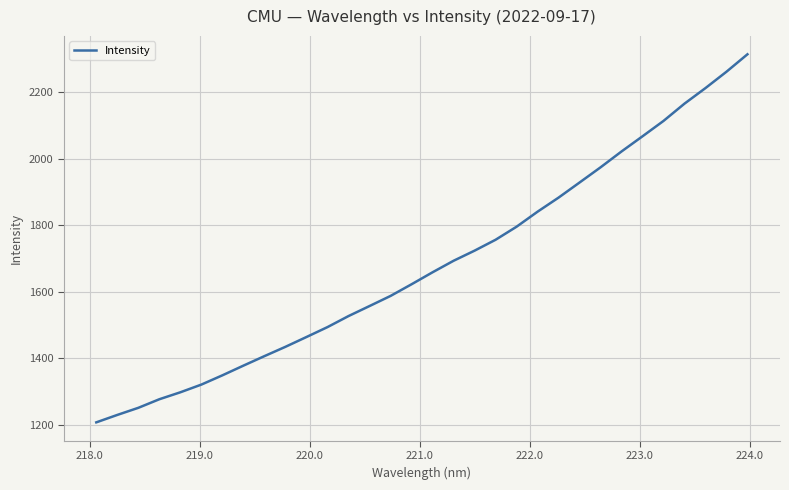

What is the difference between the maximum and minimum values?

1107.7